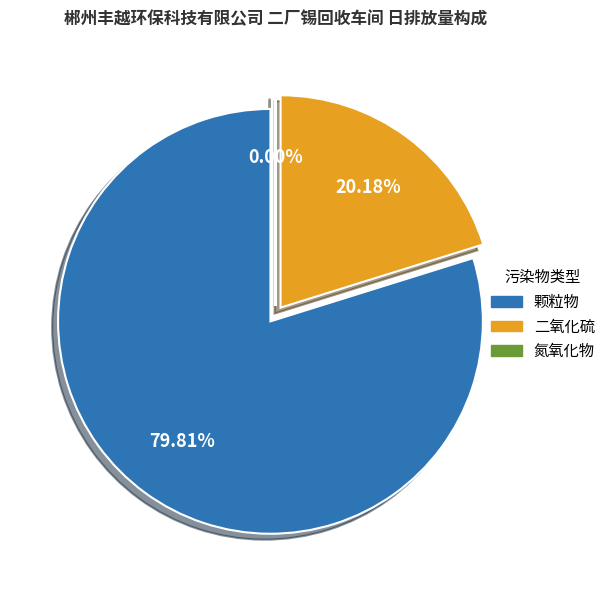

True or false: 12~13 accounts for 1% of the total.

False